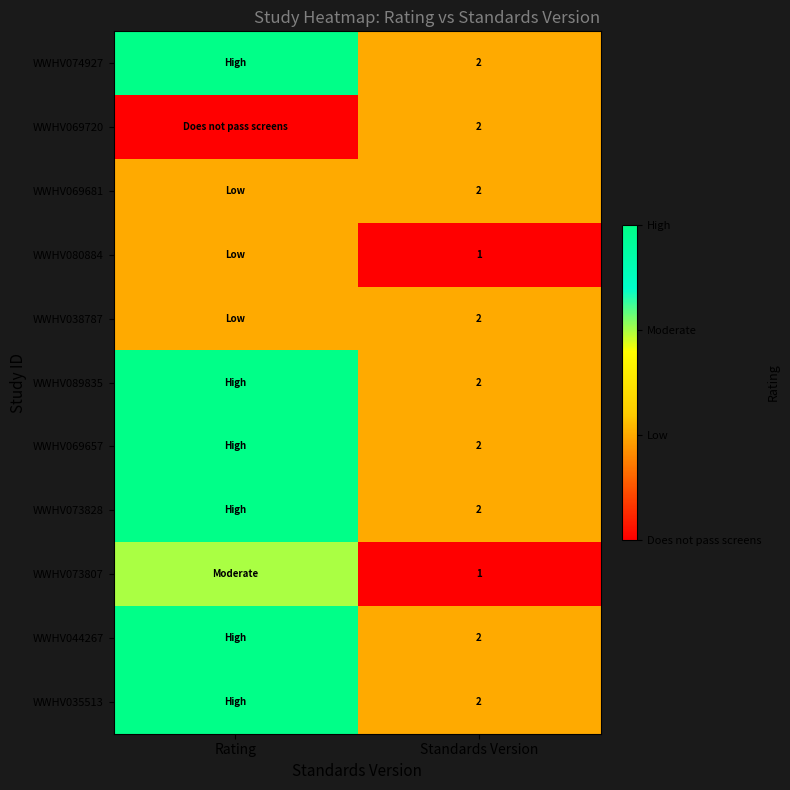

The WWHV073807 series shows 1 at Standards Version. True or false?

True